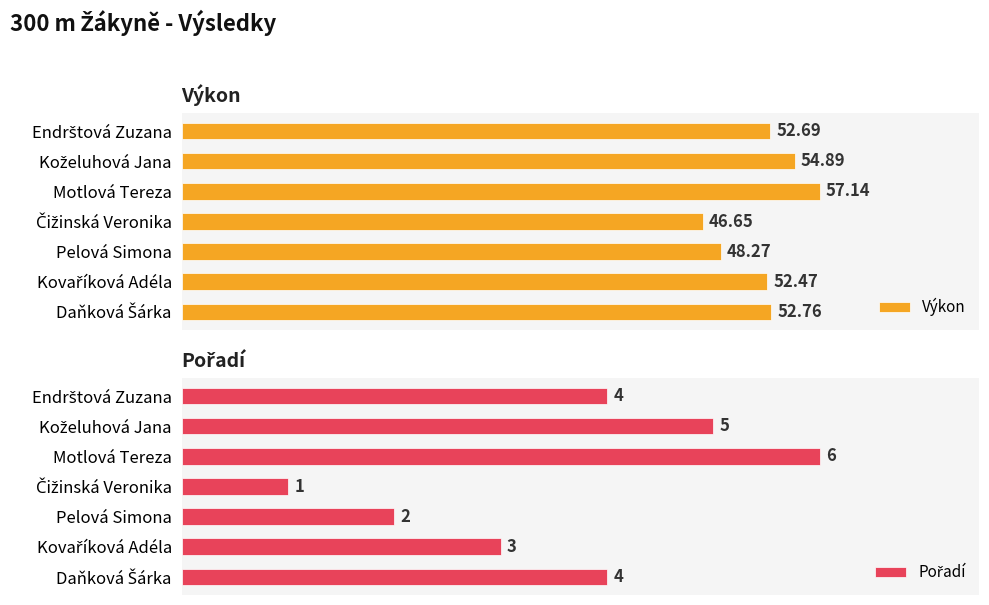

What is the sum of all Výkon values?

364.9